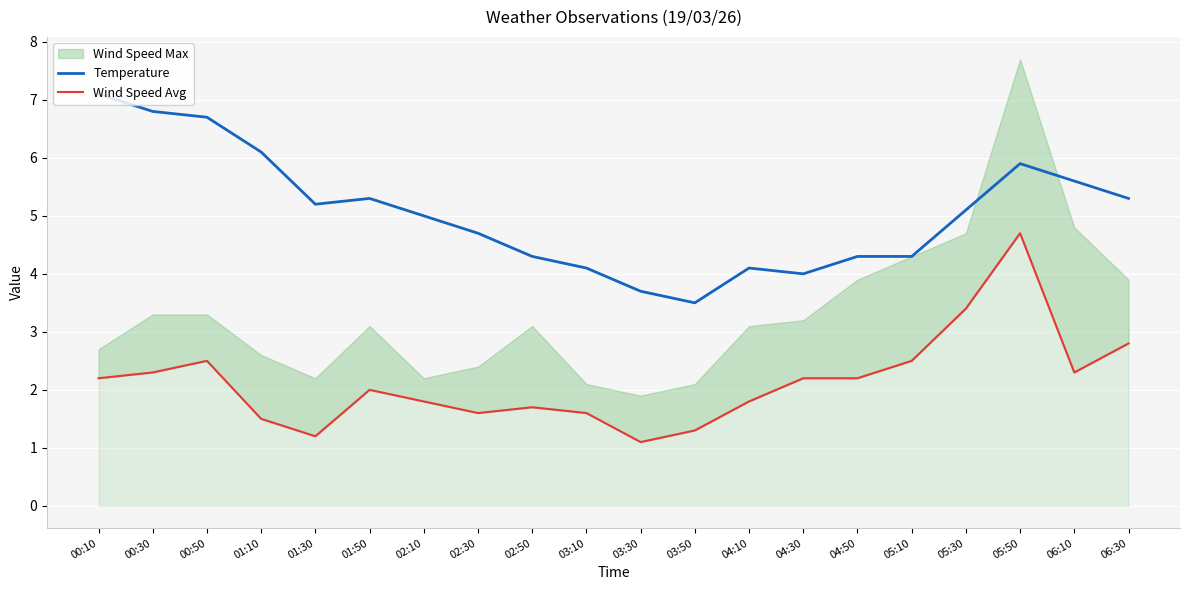

The Temperature series shows 6.1 at 01:10. True or false?

True